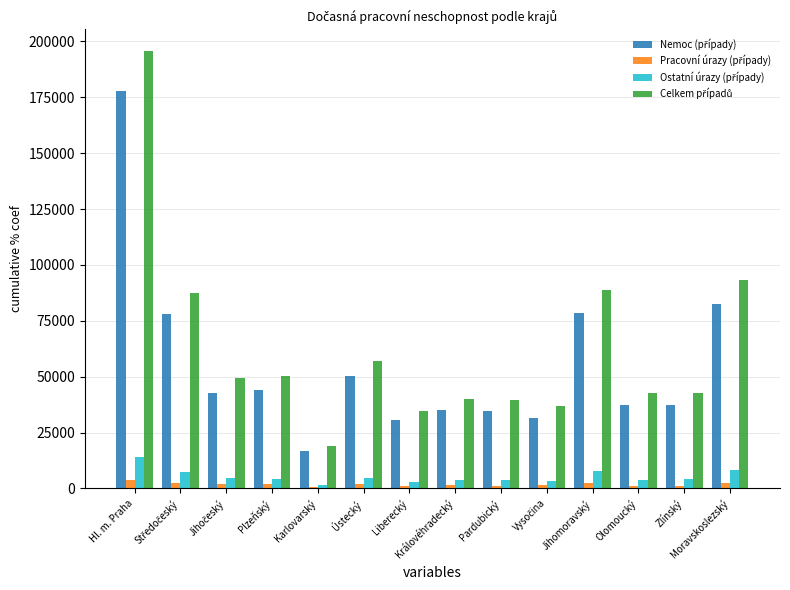

What is the maximum value shown in the chart?

195597